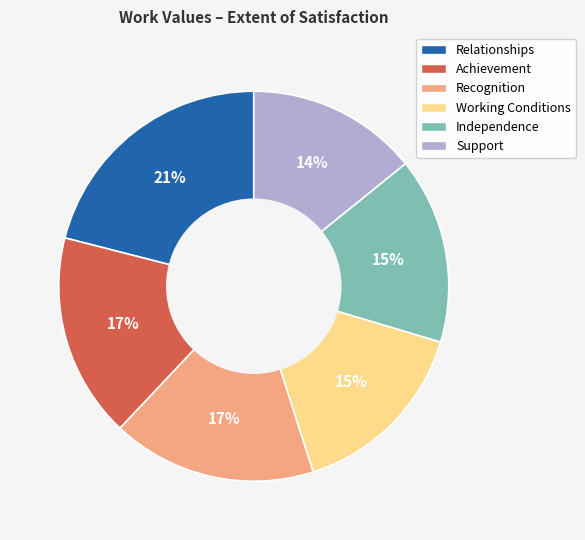

Which slice is the smallest?

Support